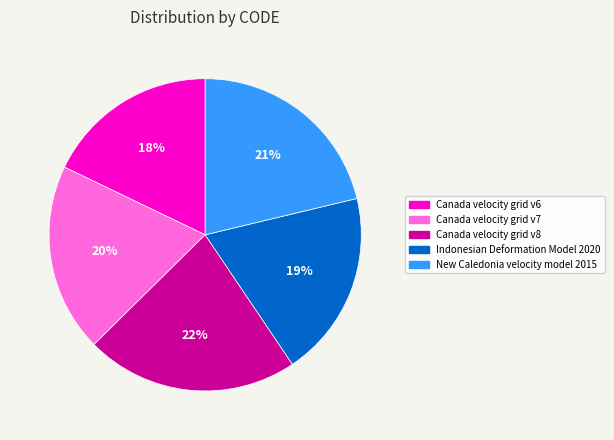

How many segments does this pie chart have?

5